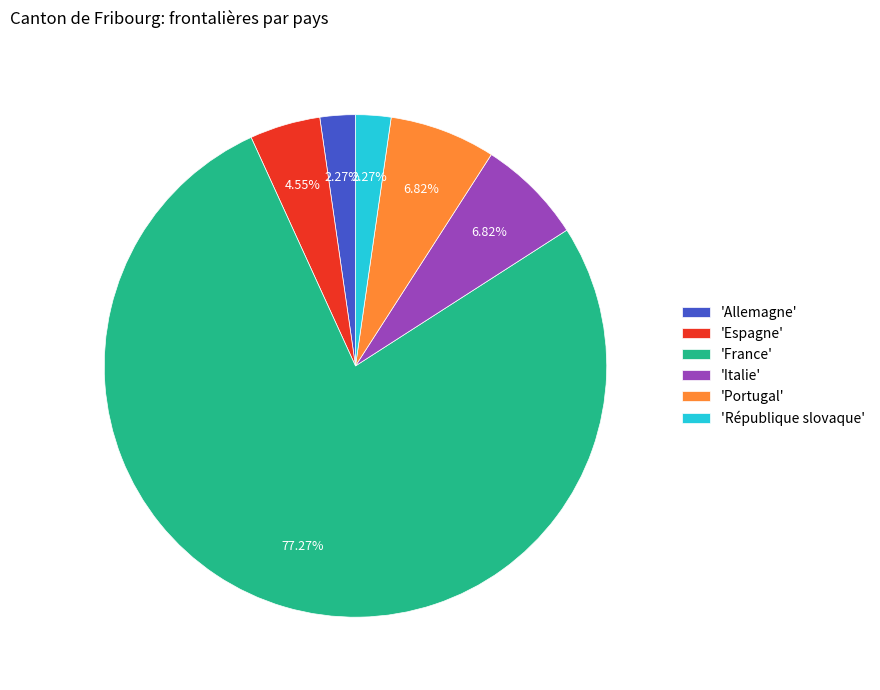

What is the ratio of the value at 'Espagne' to the value at 'Italie'?

0.7